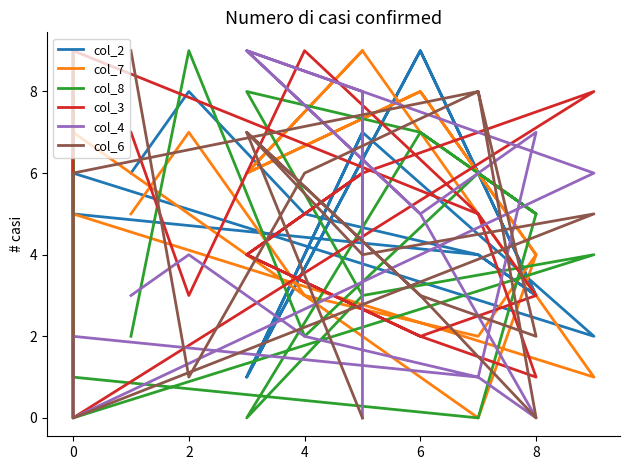

True or false: col_6 has a value of 1 at 0.

True